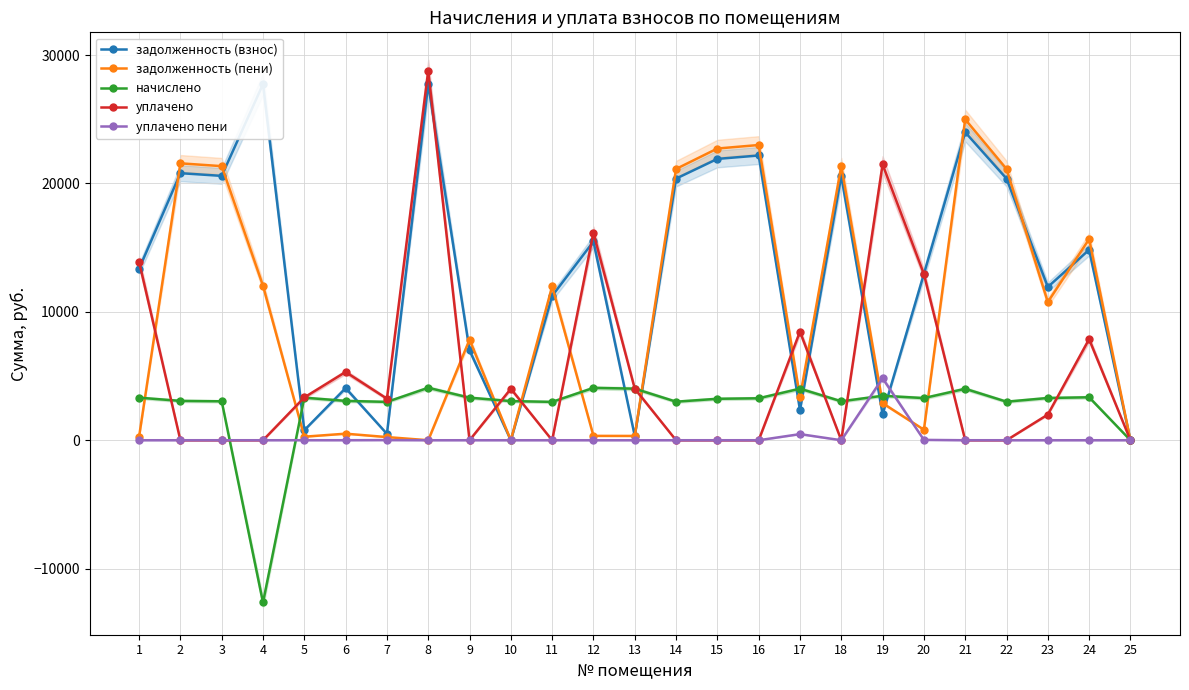

What is the sum of all начислено values?

64629.3